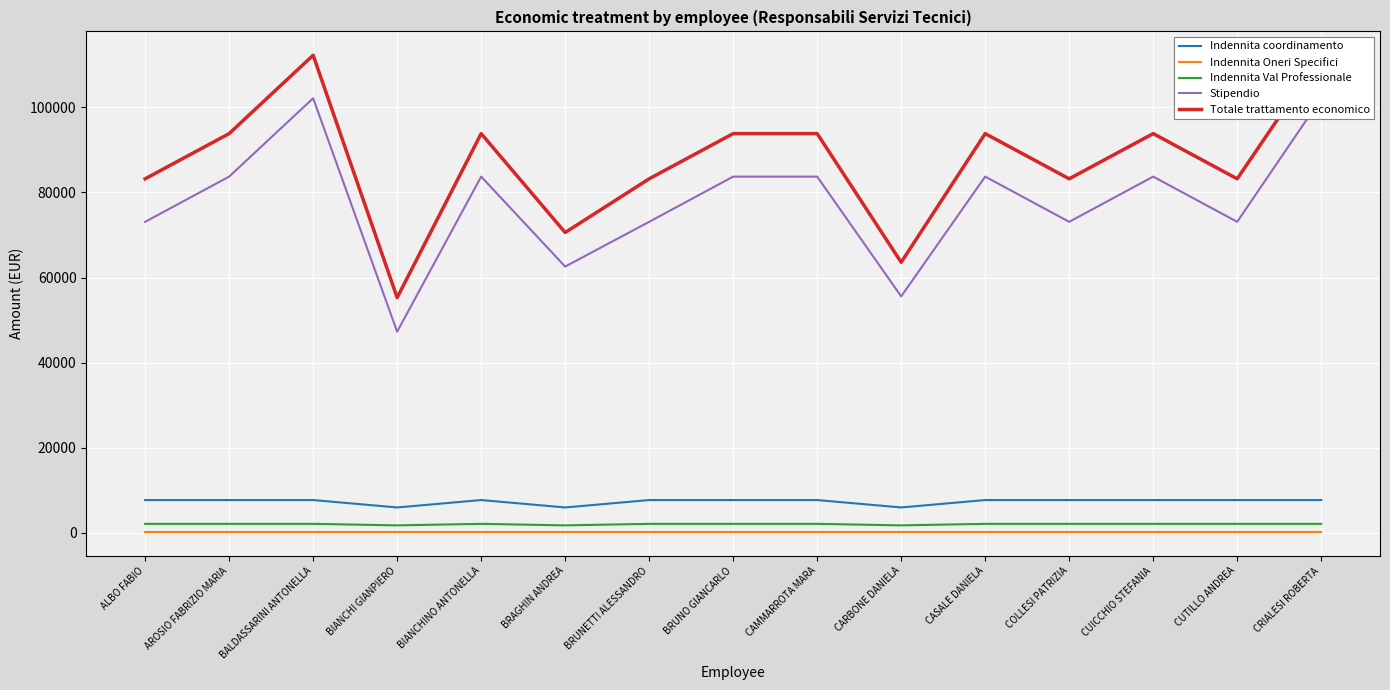

Which category has the lowest value in the Stipendio series?

BIANCHI GIANPIERO